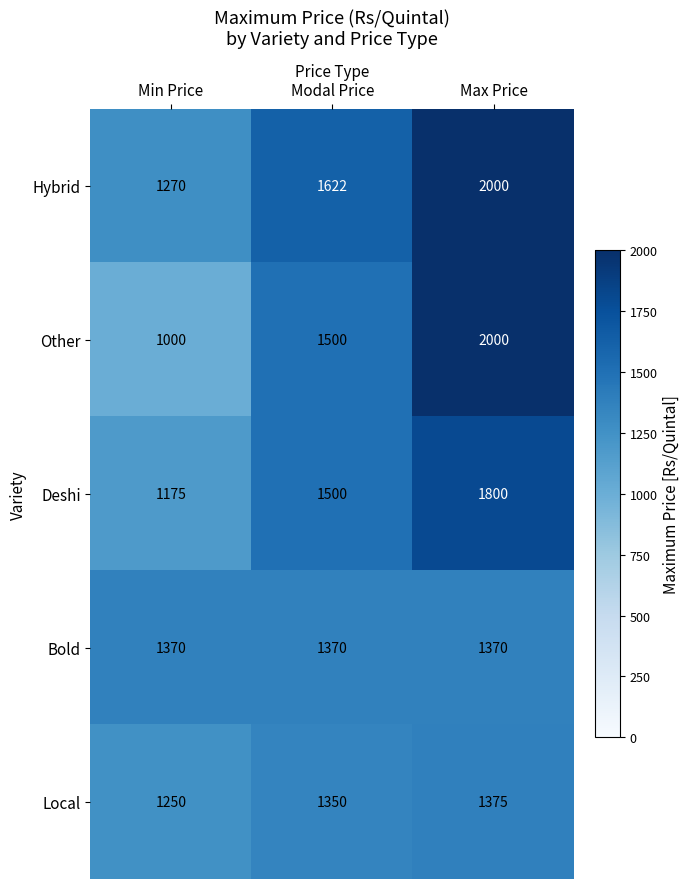

How many distinct data groups are displayed?

5